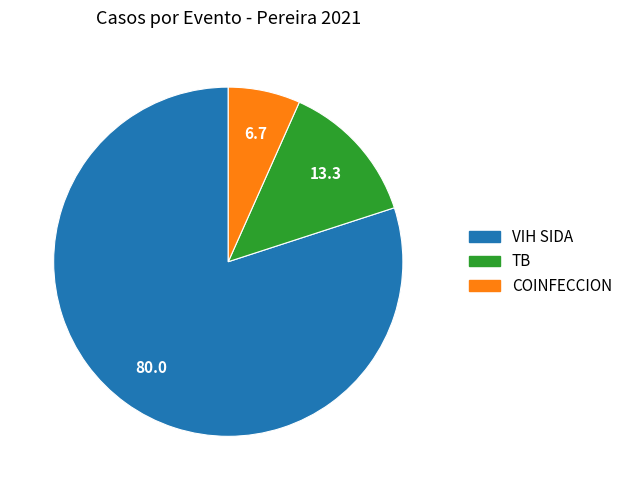

Rank the categories by value from highest to lowest.

VIH SIDA, TB, COINFECCION